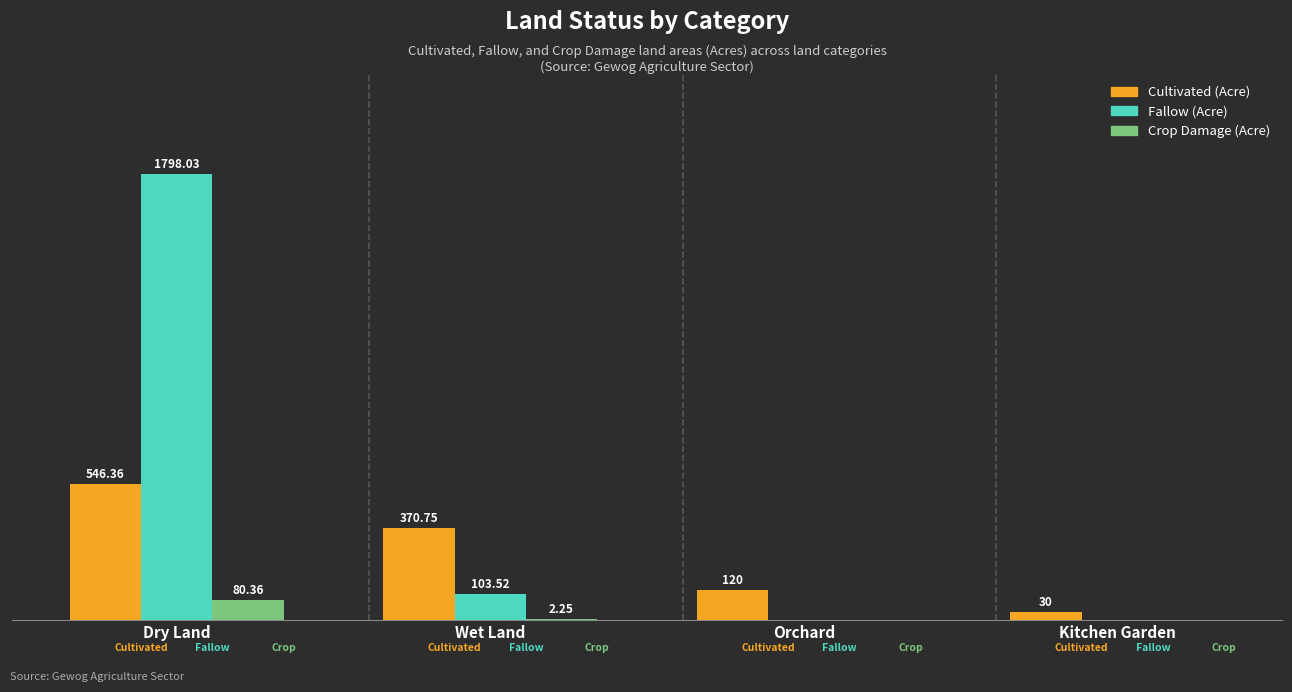

Which series changed the most between Dry Land and Wet Land?

Fallow (Acre)